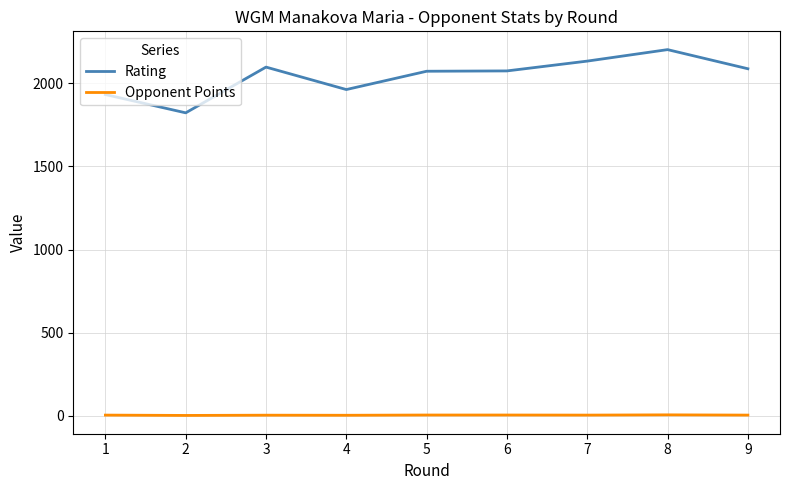

At how many categories does at least one series exceed 1702?

9